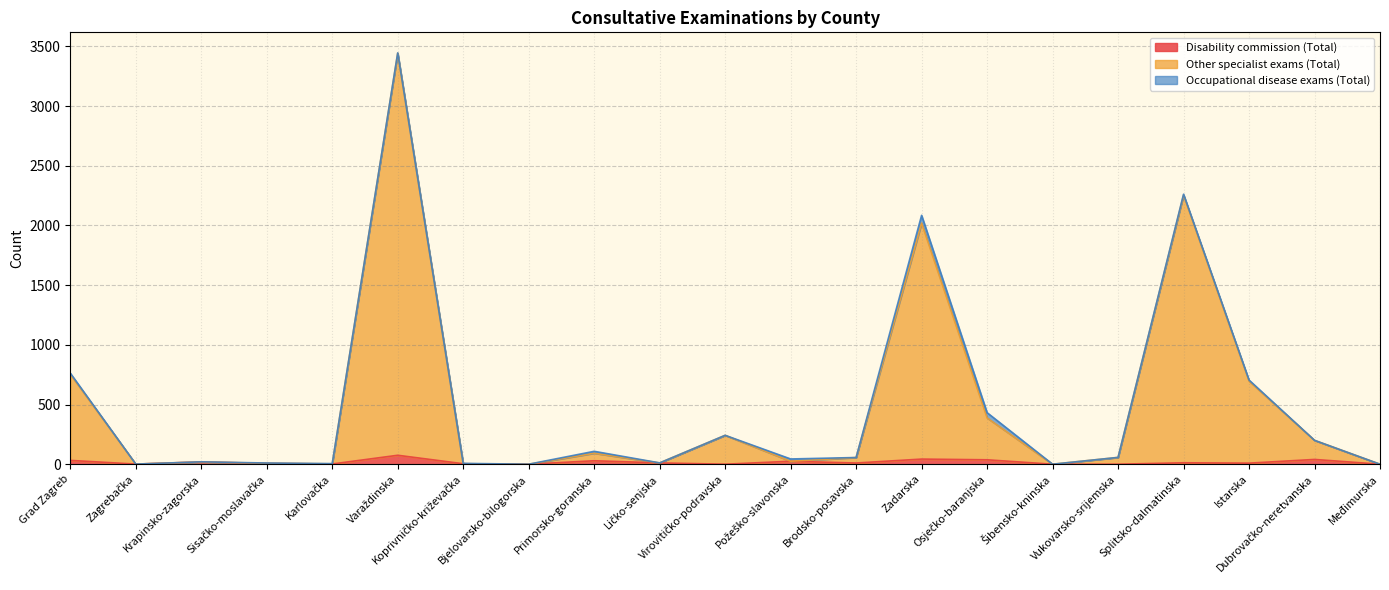

What is the maximum value for Disability commission (Total)?

75